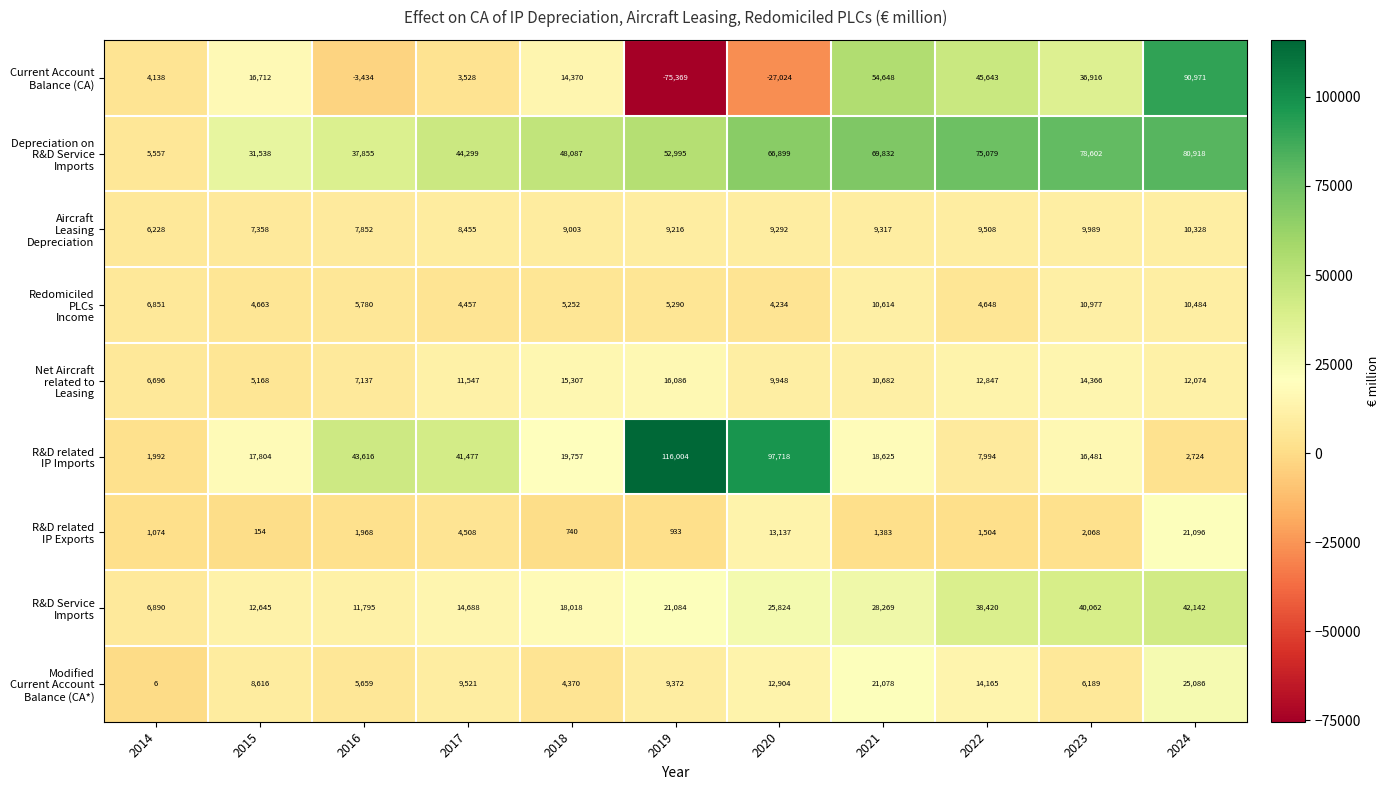

How many data points does each series have?

11